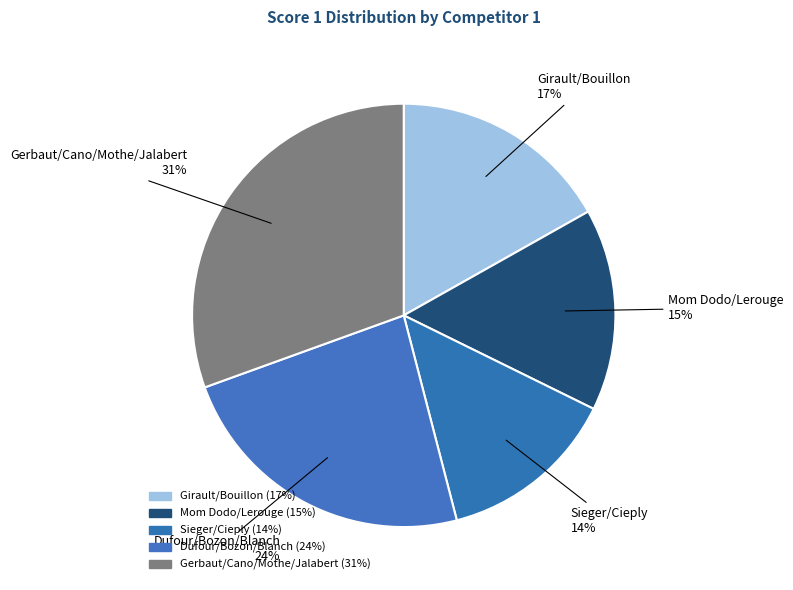

How many slices are in this pie chart?

5